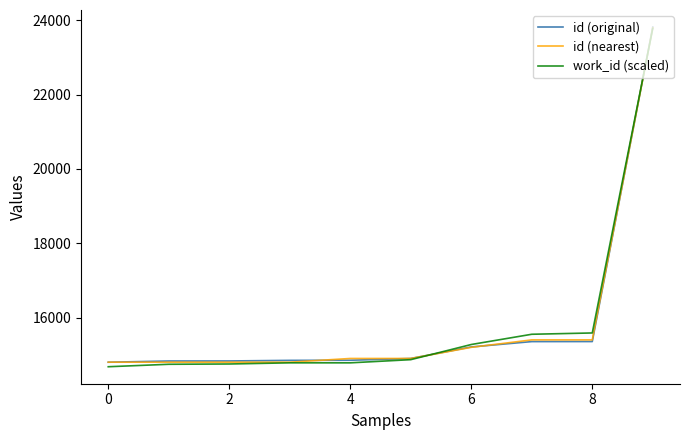

Which series has the largest range (max minus min)?

work_id (scaled)